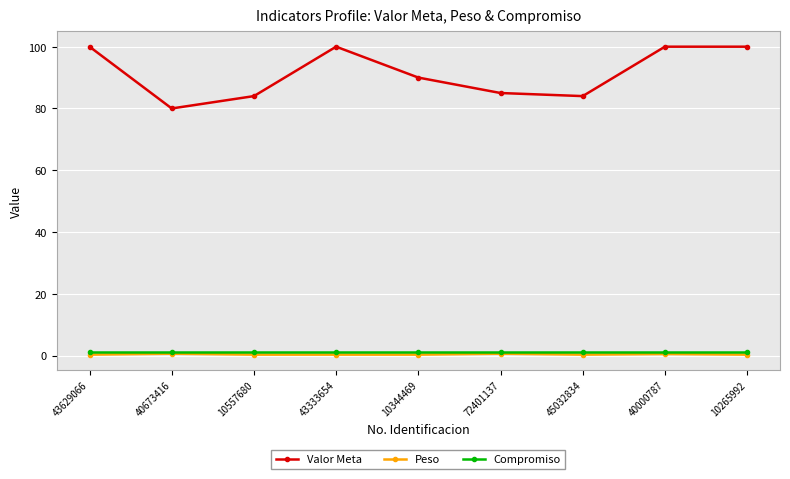

True or false: Valor Meta has more than 0 points higher than both neighbors.

True